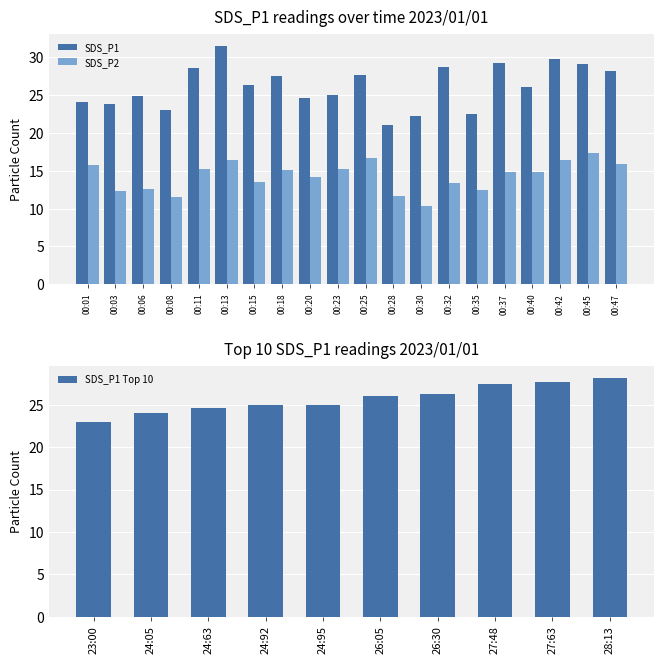

Is the value of SDS_P1 at 00:28 greater than the value of SDS_P2 at 00:45?

Yes